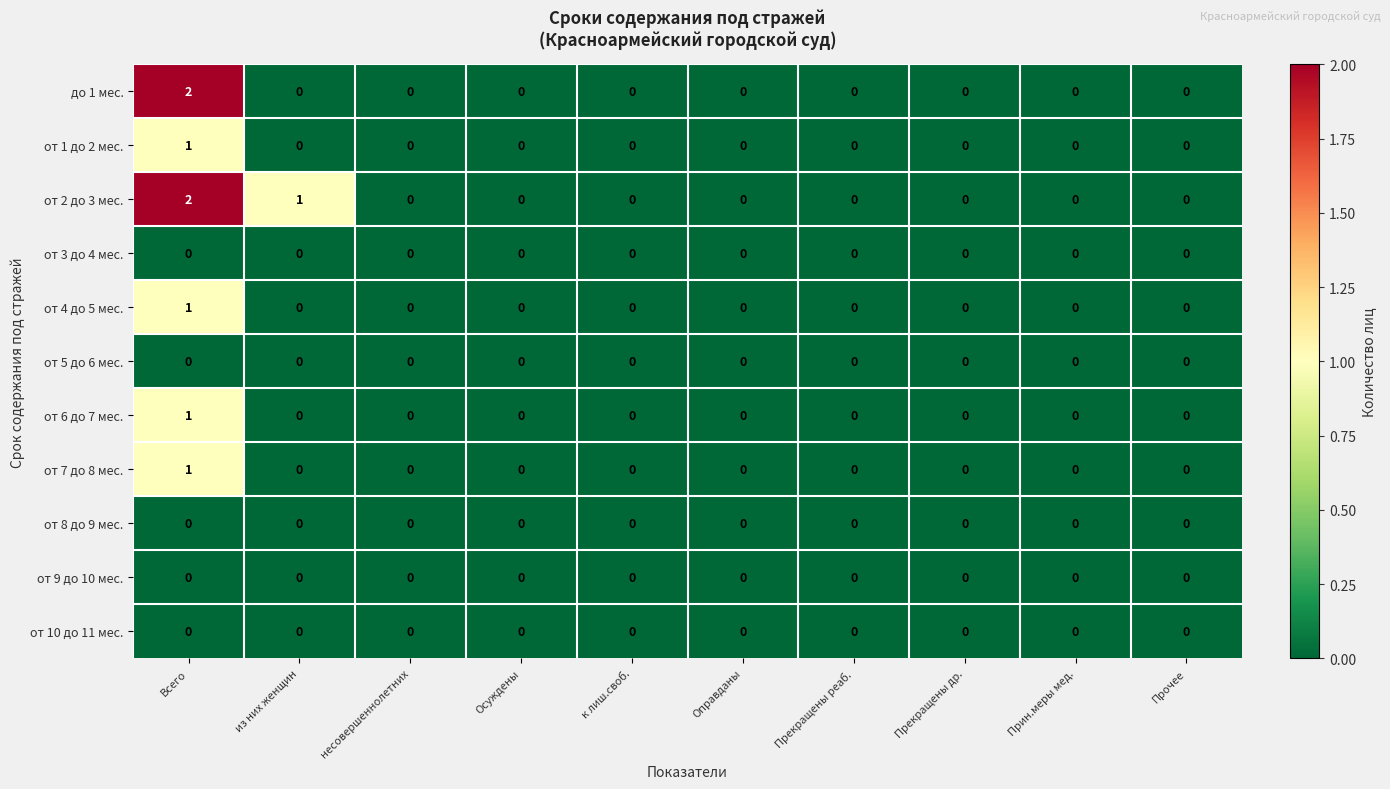

Is the value of от 8 до 9 мес. at Осуждены greater than the value of от 7 до 8 мес. at Всего?

No